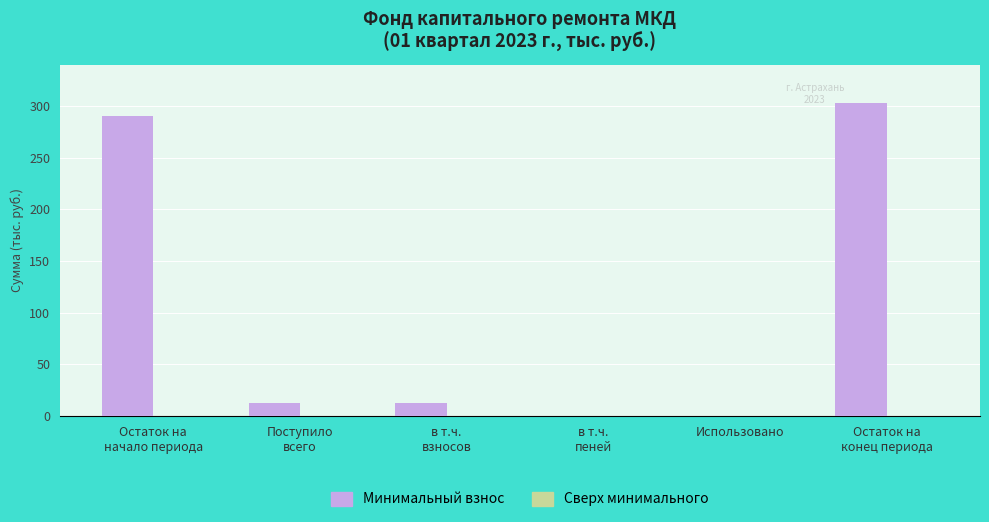

Is it true that the value at Использовано is 0.0?

True